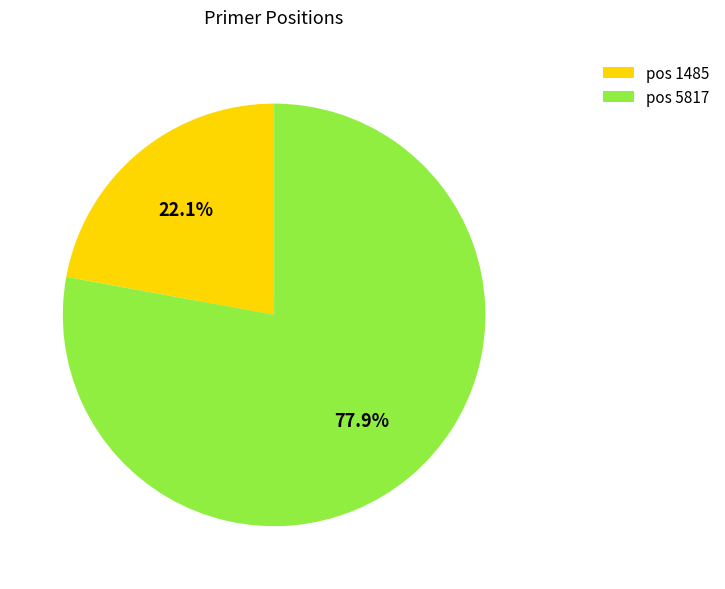

Does 1485 account for over 50% of the chart?

No